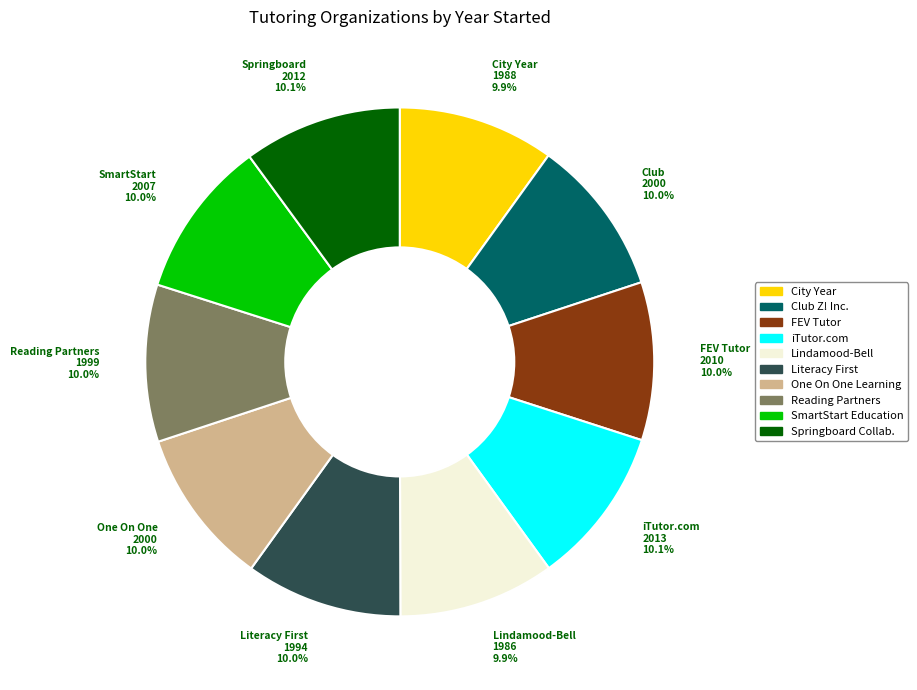

Is there a majority slice in this chart?

No